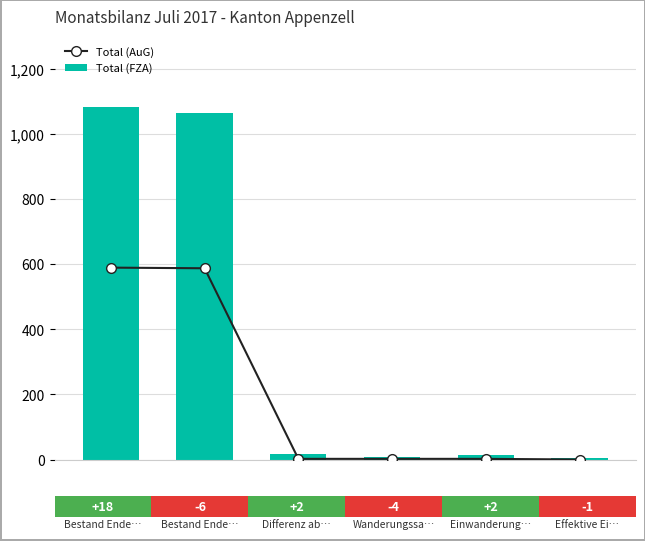

What is the value of the Total (AuG) bar at the 2nd from the left?

587